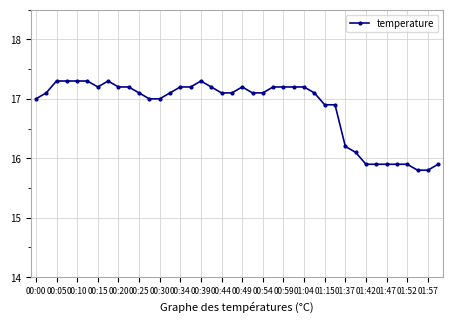

What is the value of the 35th point from the left?

15.9